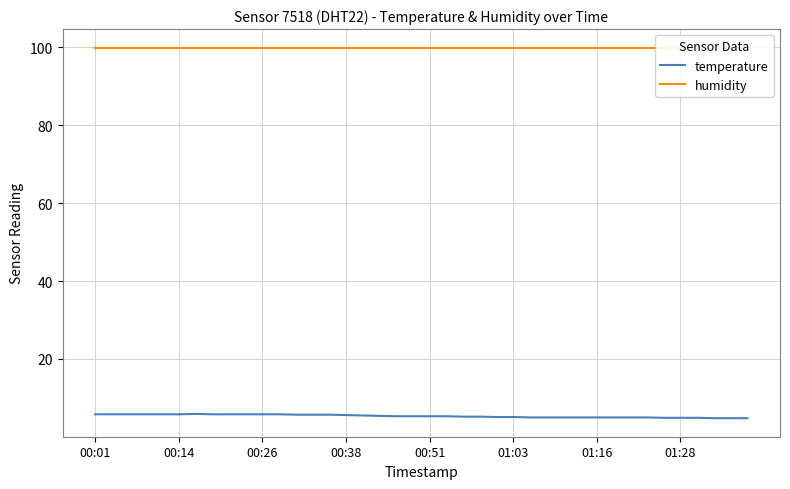

What is the highest value of the temperature series?

5.9